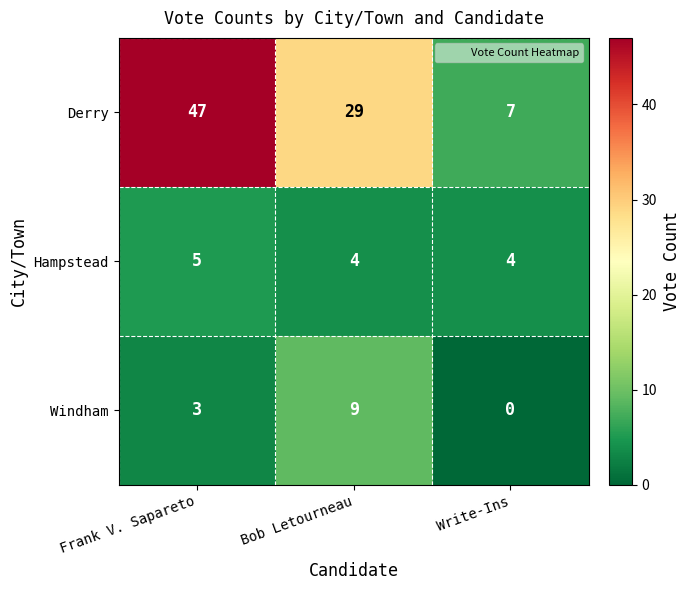

What is the difference between the Windham values at Frank V. Sapareto and Write-Ins?

3